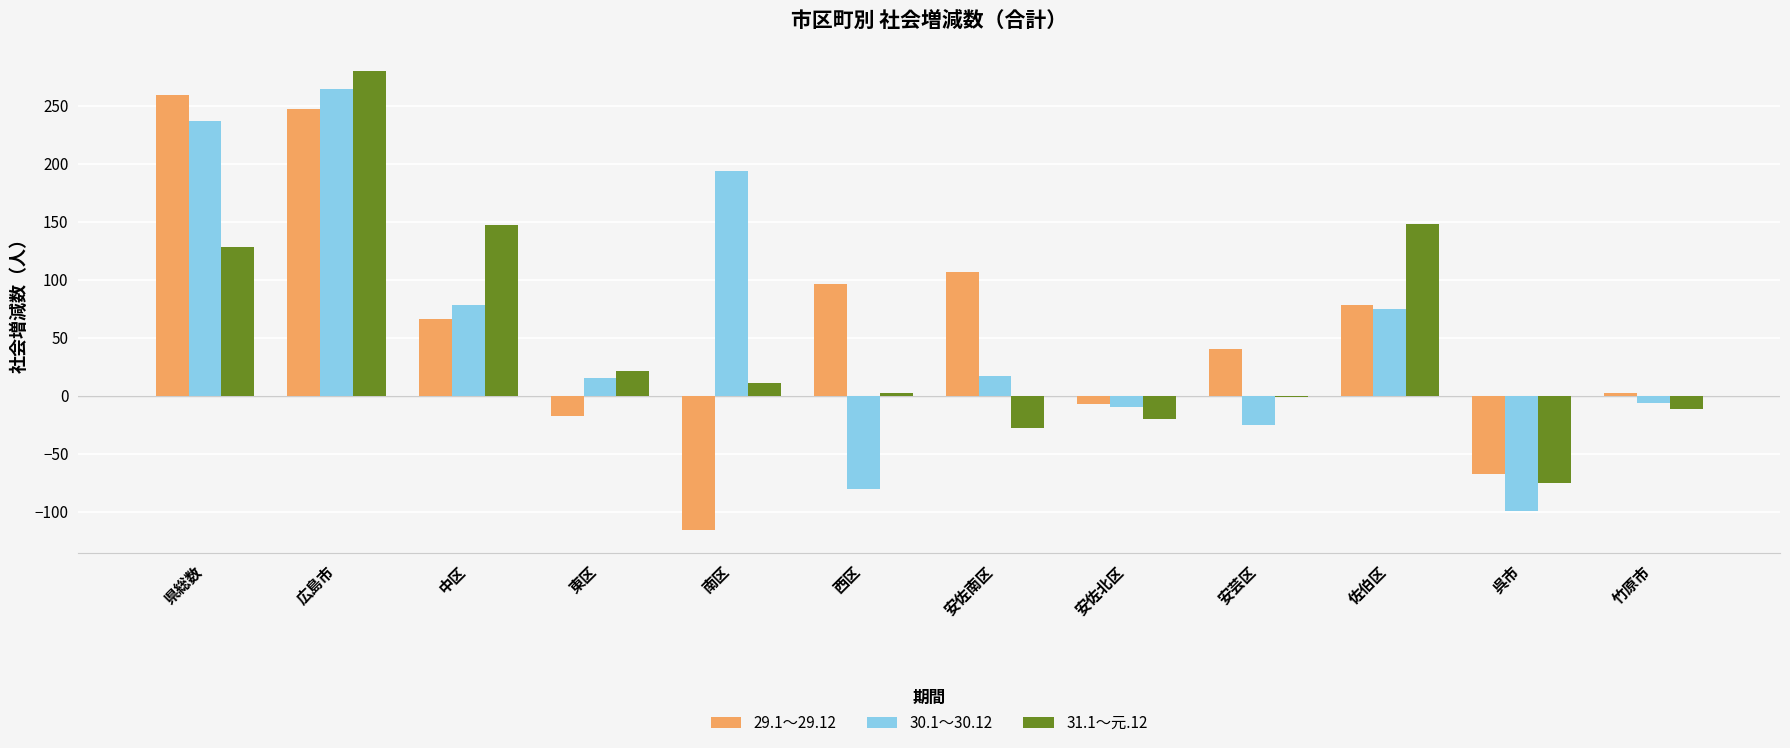

Between 安佐南区 and 呉市, which series saw the biggest shift?

29.1～29.12